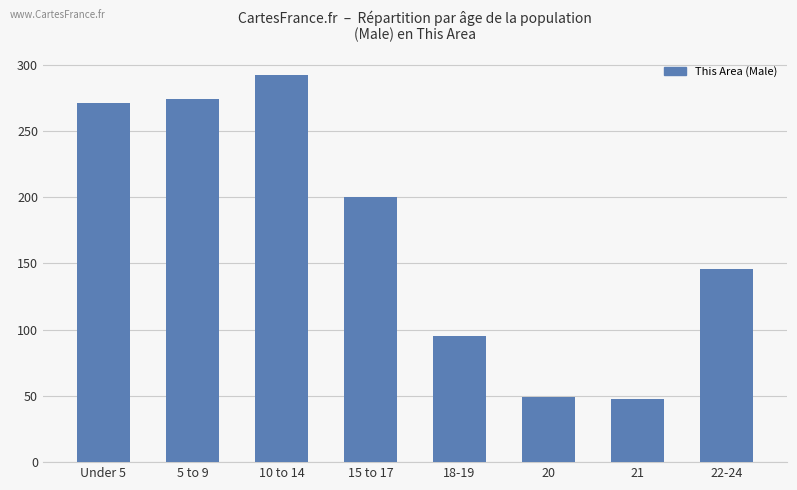

How many data points are less than 200?

4